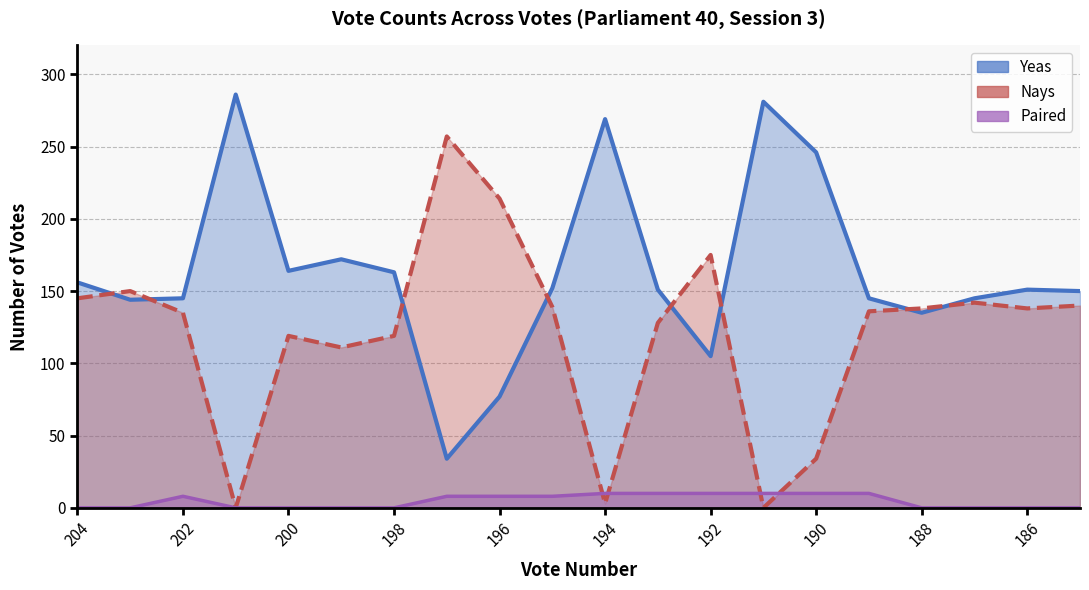

What is the maximum value for Yeas?

286